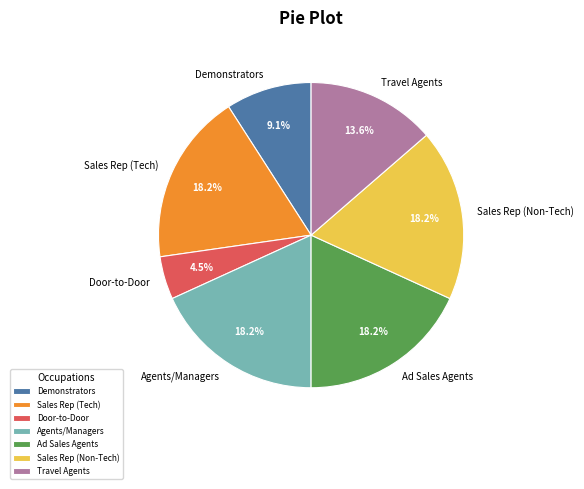

Is there any slice that represents more than half of the pie?

No